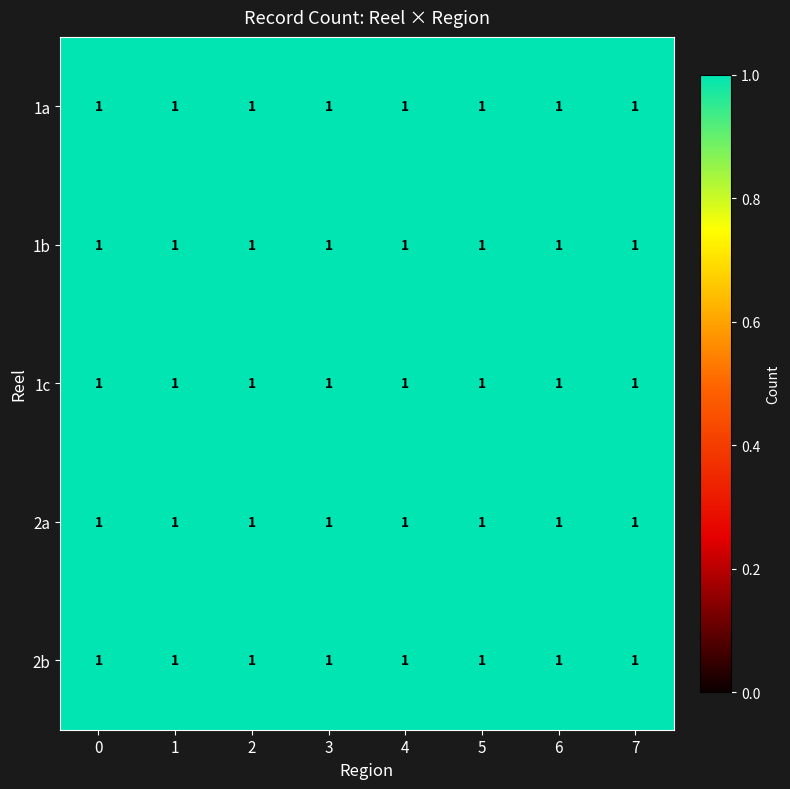

What is the average value of the 2b series?

1